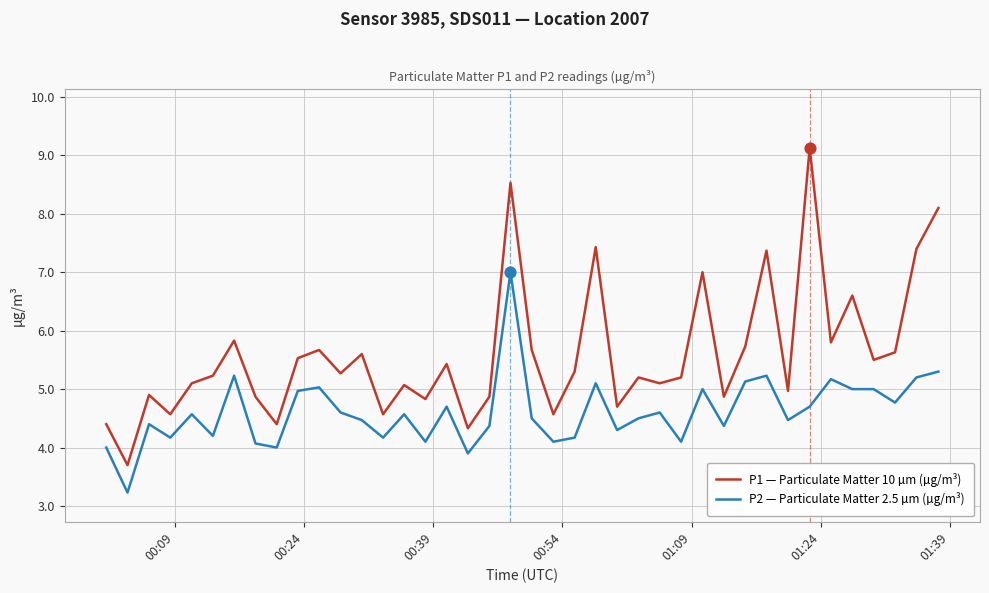

Which series has the largest range (max minus min)?

P1 — Particulate Matter 10 µm (µg/m³)